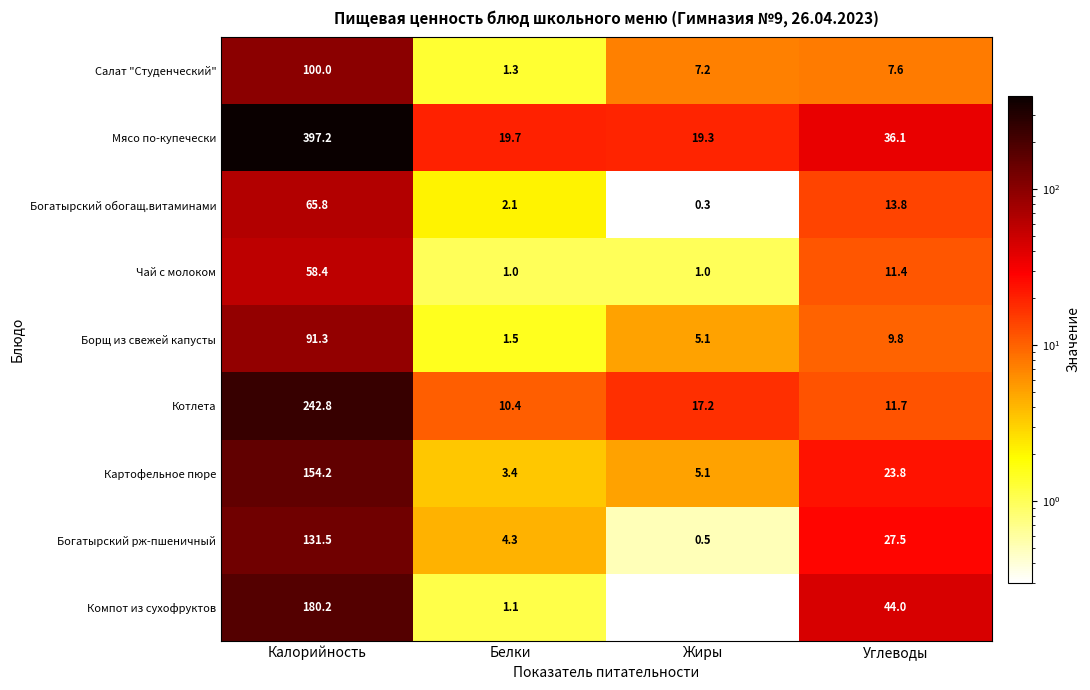

Is the value of Чай с молоком at Жиры greater than the value of Богатырский рж-пшеничный at Белки?

No